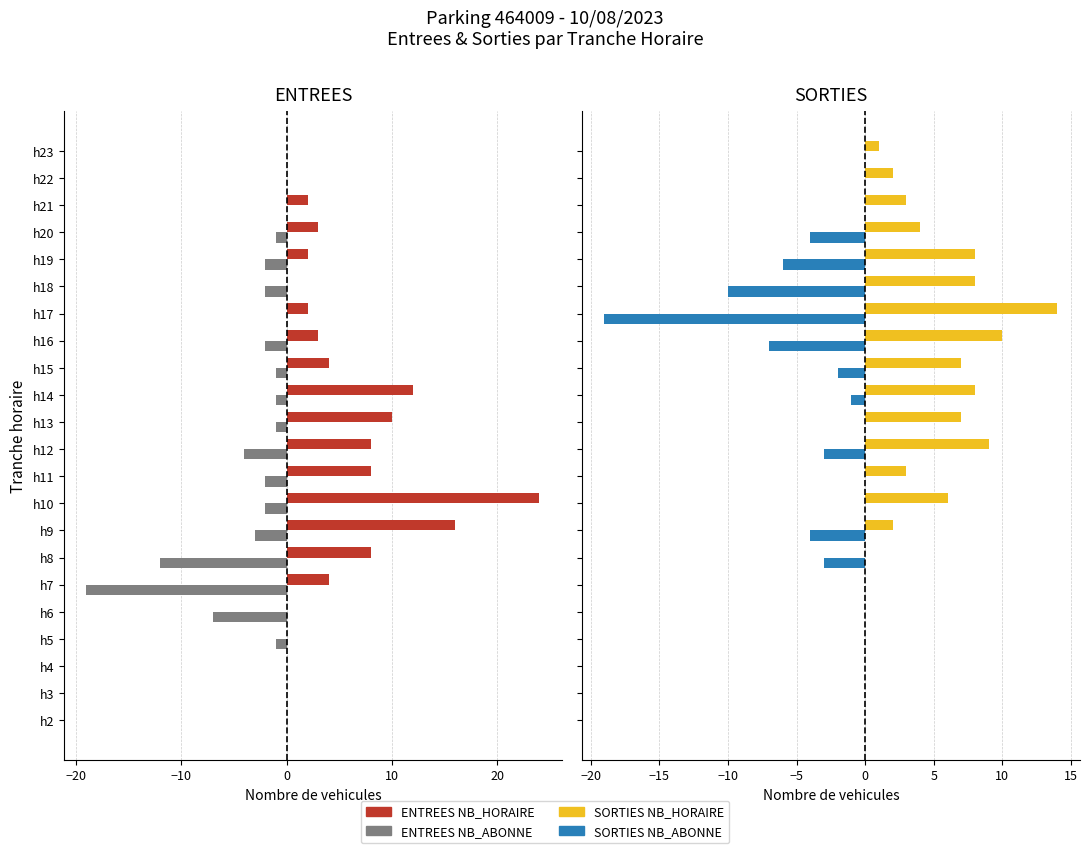

Are the bars grouped side by side (vs. stacked)?

Yes